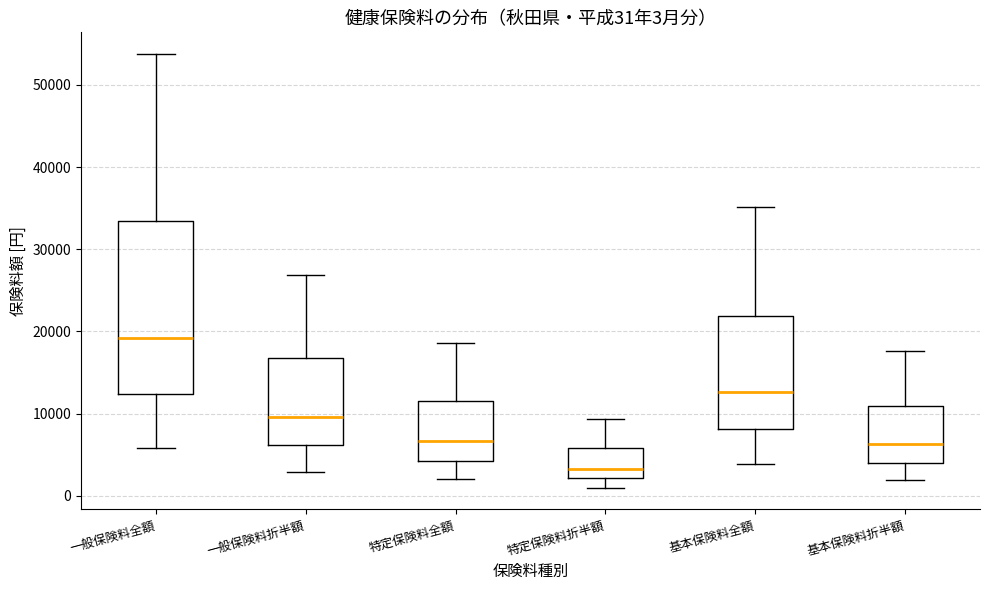

Which box's median line is the lowest?

特定保険料折半額